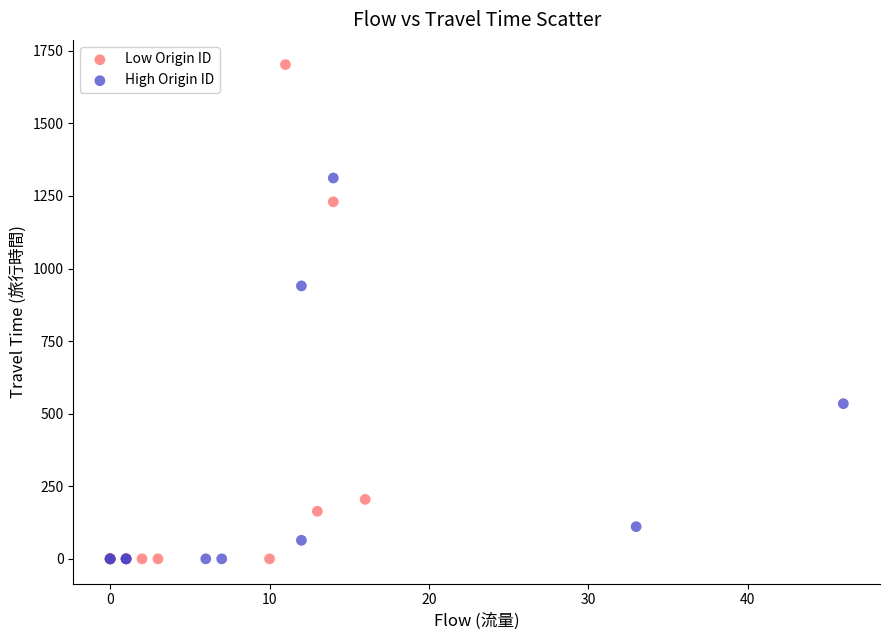

Which series contains the highest Y value?

Low Origin ID